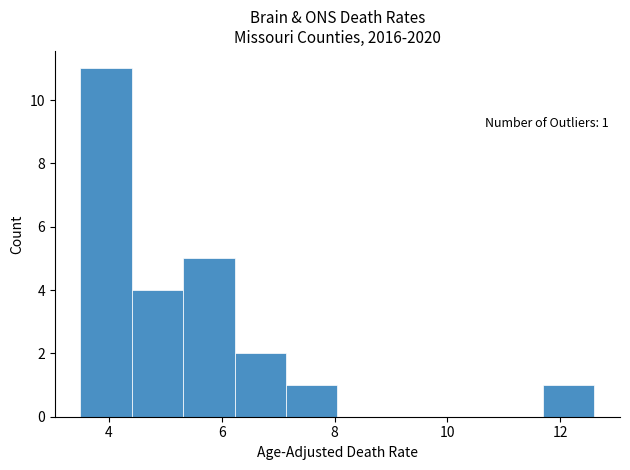

Which range on the x-axis has the tallest bar?

3.6 to 4.4